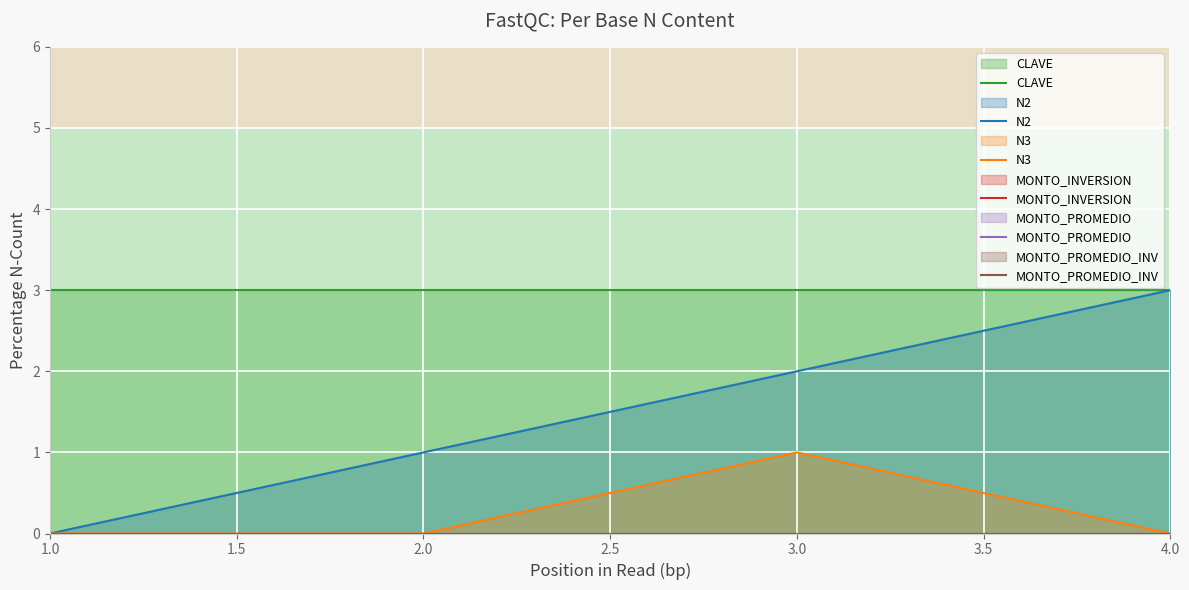

Does the chart display data point markers on the line(s)?

No